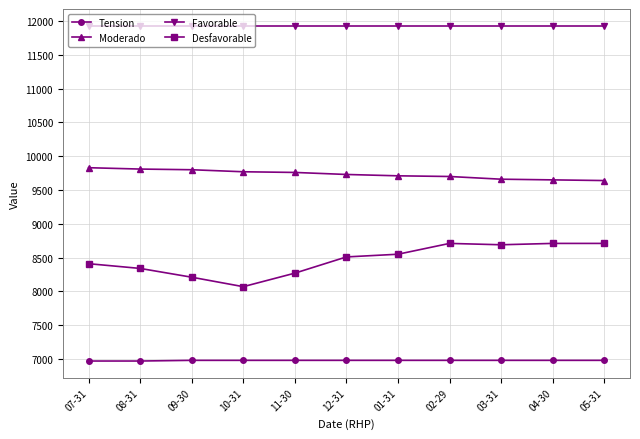

List the series in order of their overall mean, highest first.

Favorable, Moderado, Desfavorable, Tension